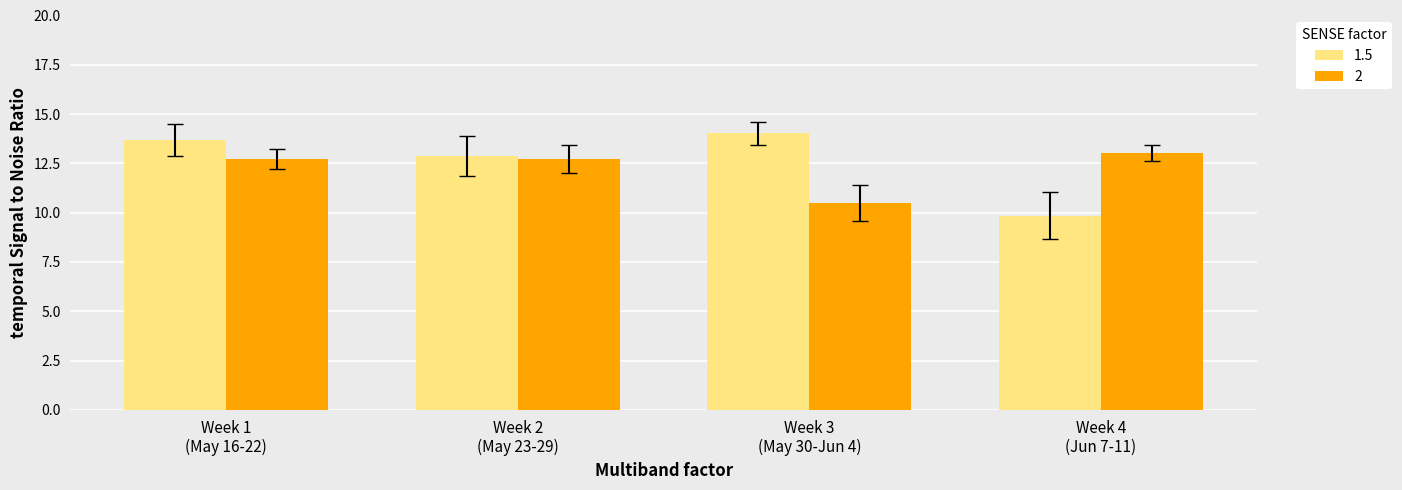

What is the greatest value displayed?

14.0